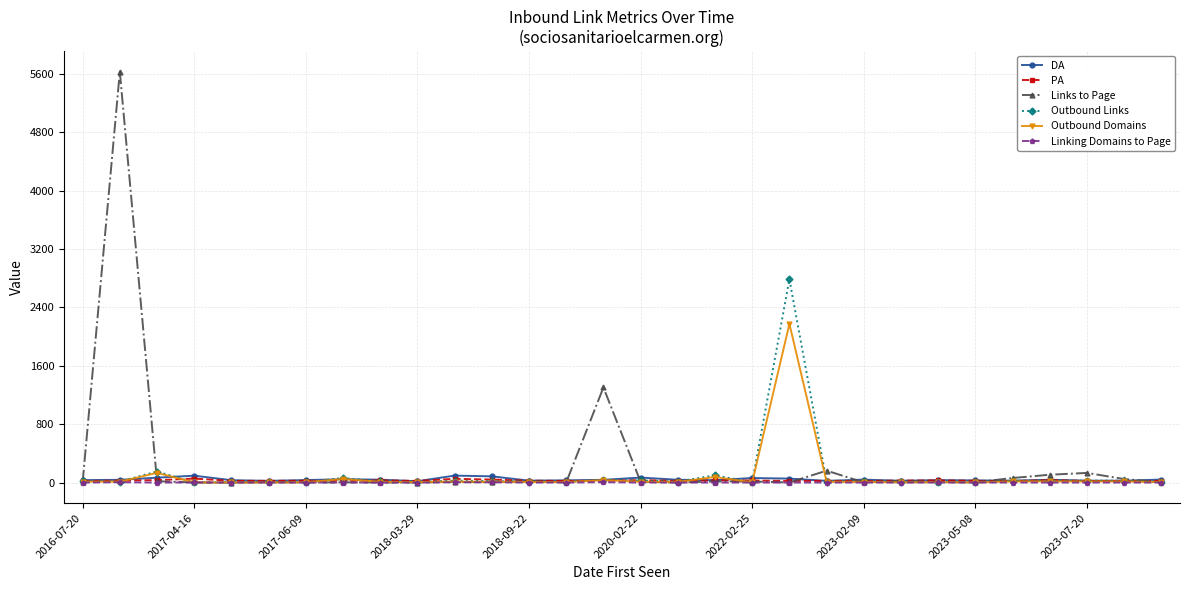

What are all the series names shown in the legend?

DA, PA, Links to Page, Outbound Links, Outbound Domains, Linking Domains to Page